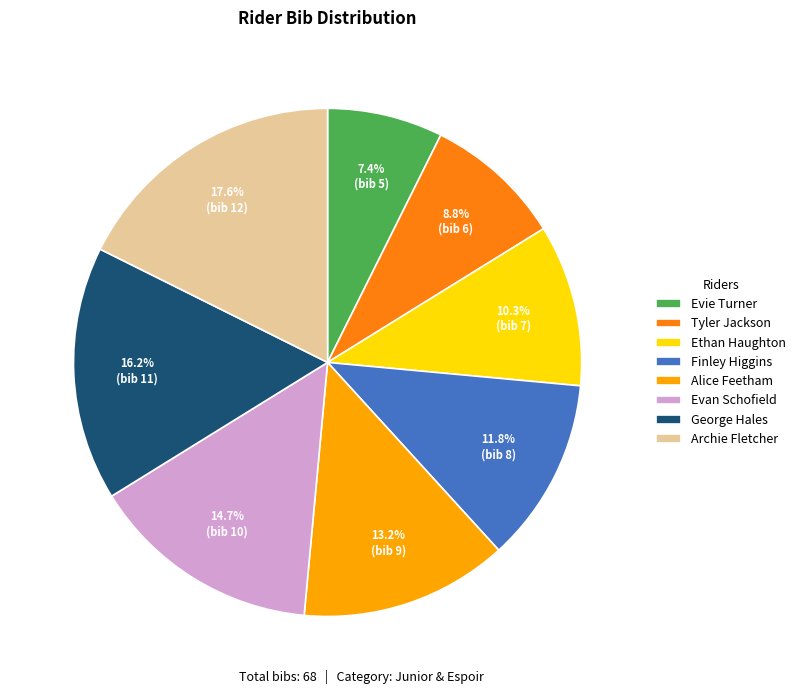

To the nearest percent, what is the difference between the largest and smallest slice percentages?

10%